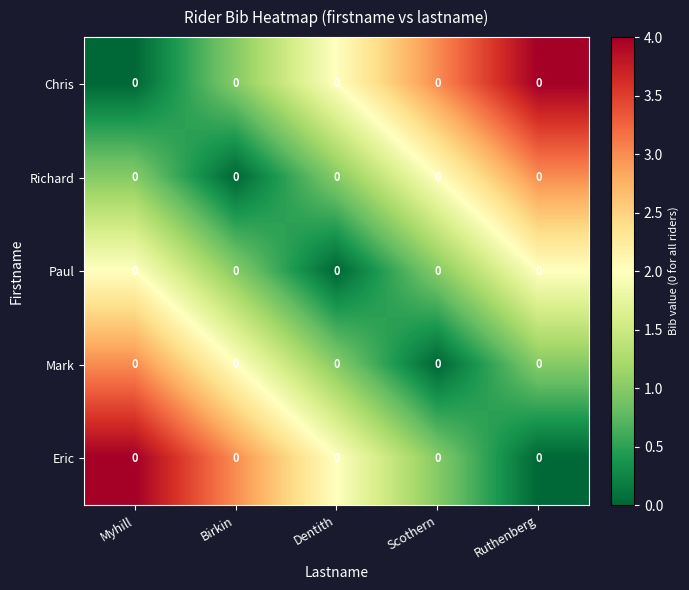

The Eric series shows 4 at Myhill. True or false?

True